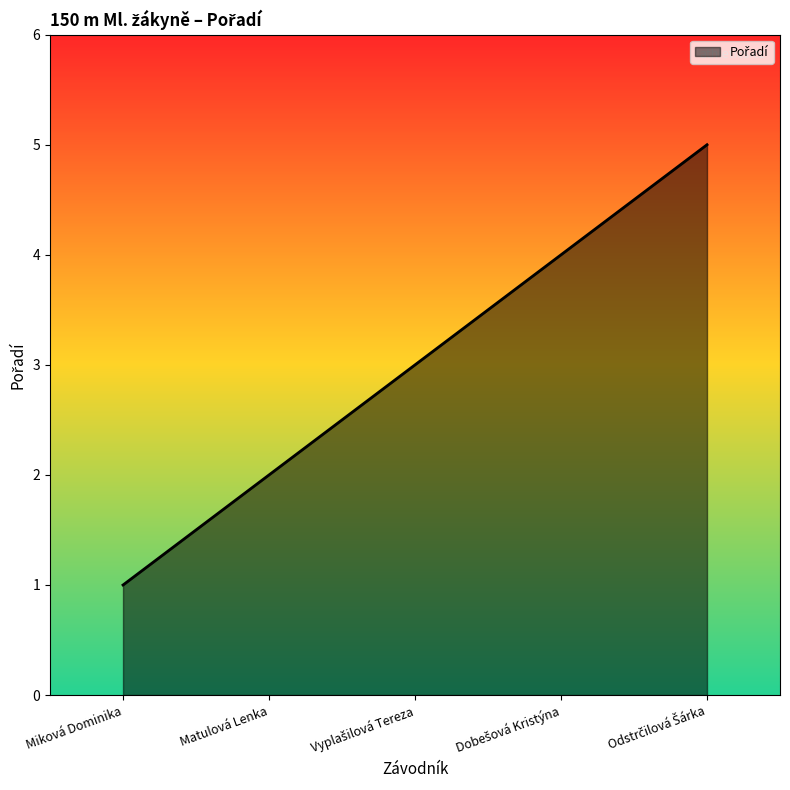

The chart shows a value of 1 at Matulová Lenka. True or false?

False